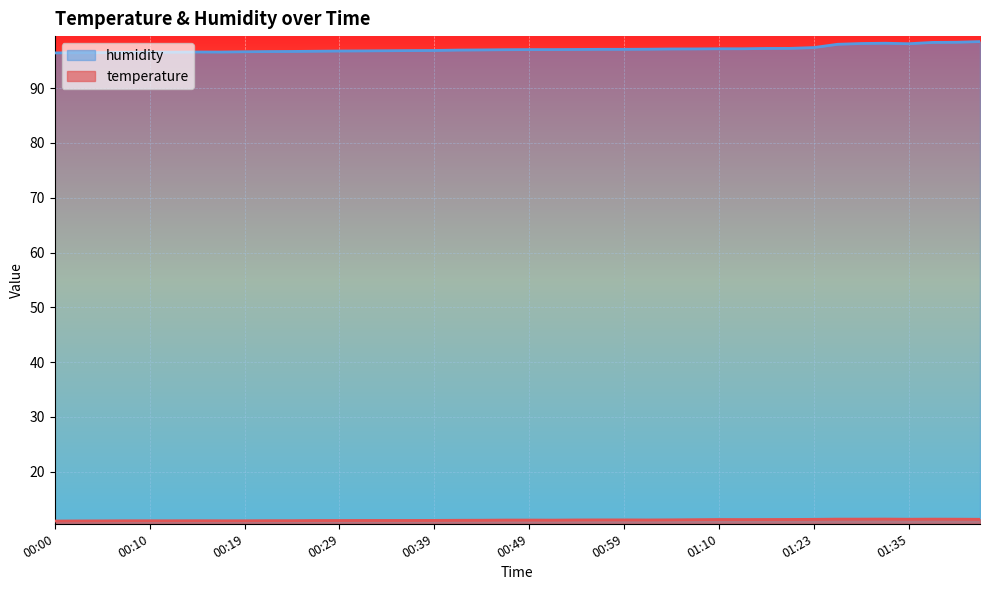

Count the number of data series in this chart.

2